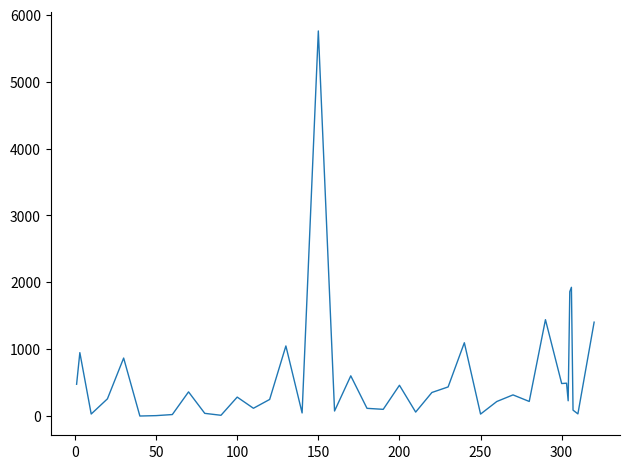

Is this an area chart (filled region under the line)?

No